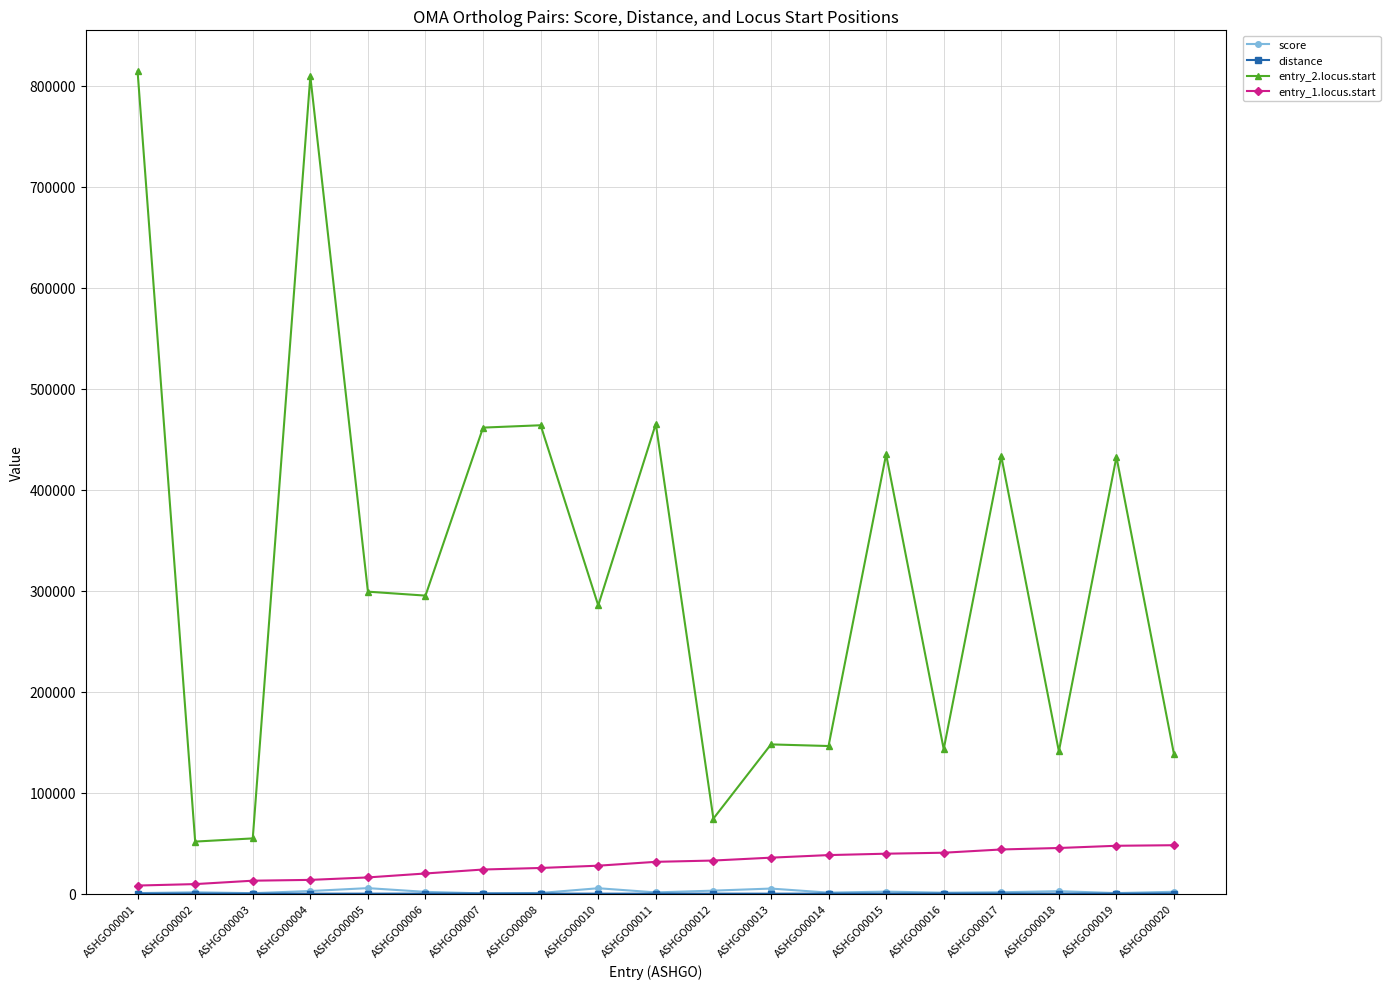

The value of entry_1.locus.start at ASHGO00017 is 43827.0. True or false?

True